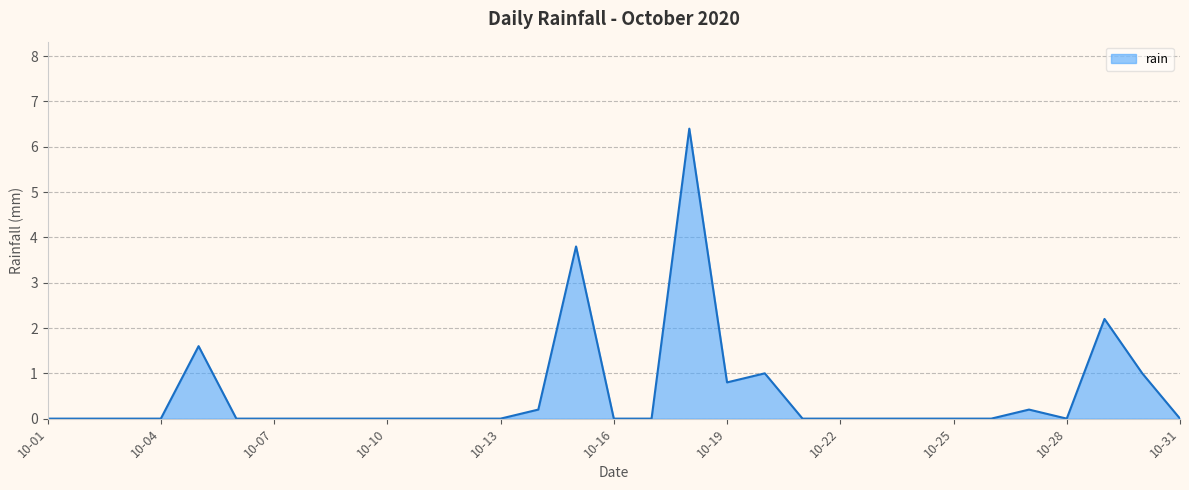

What is the difference between the maximum and minimum values?

6.4